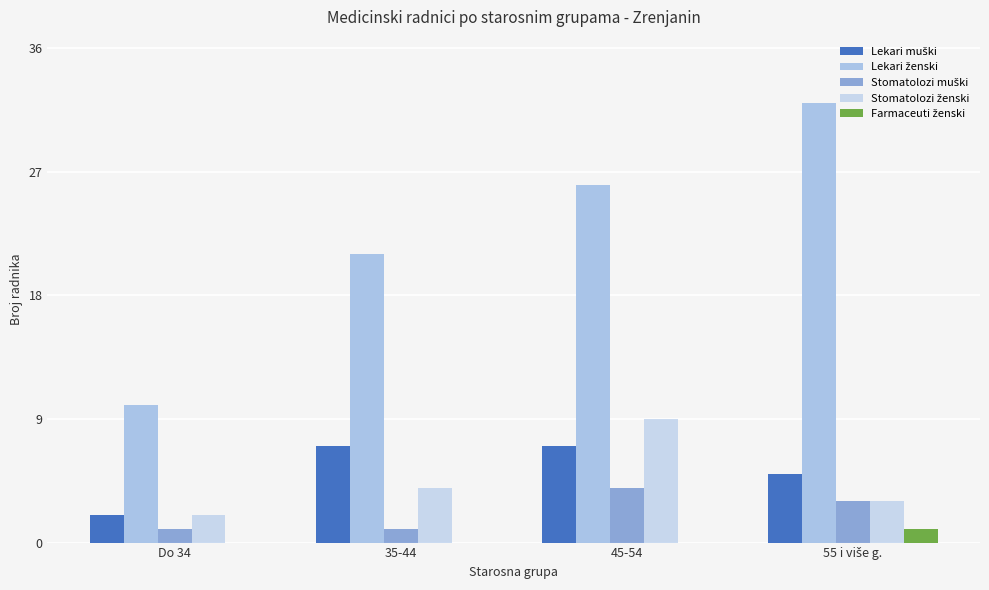

Are the bars grouped side by side (vs. stacked)?

Yes